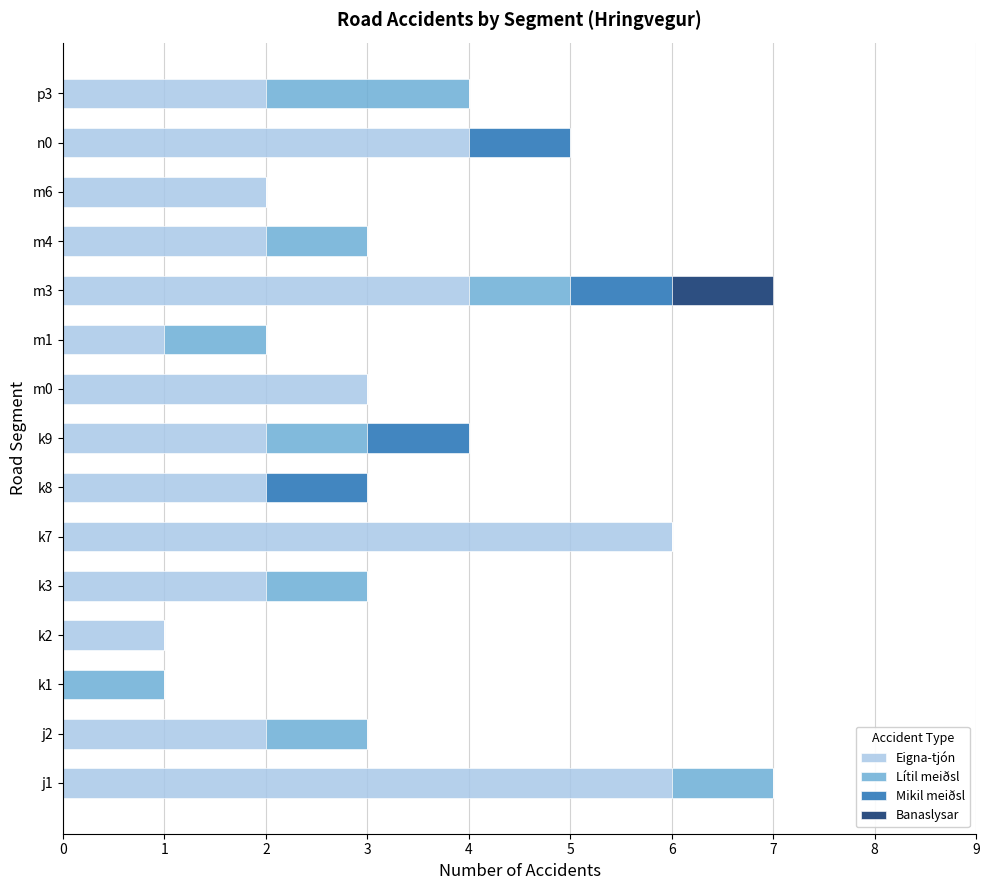

The value of Eigna-tjón at m1 is 1. True or false?

True